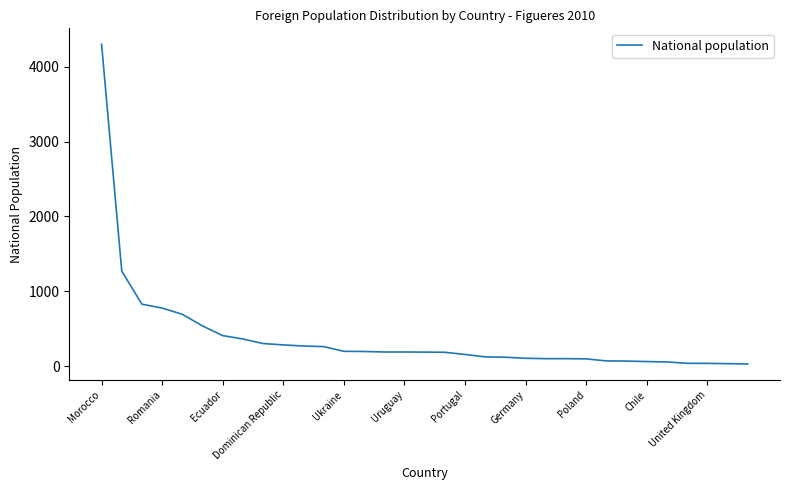

What is the difference between the maximum and minimum values?

4273